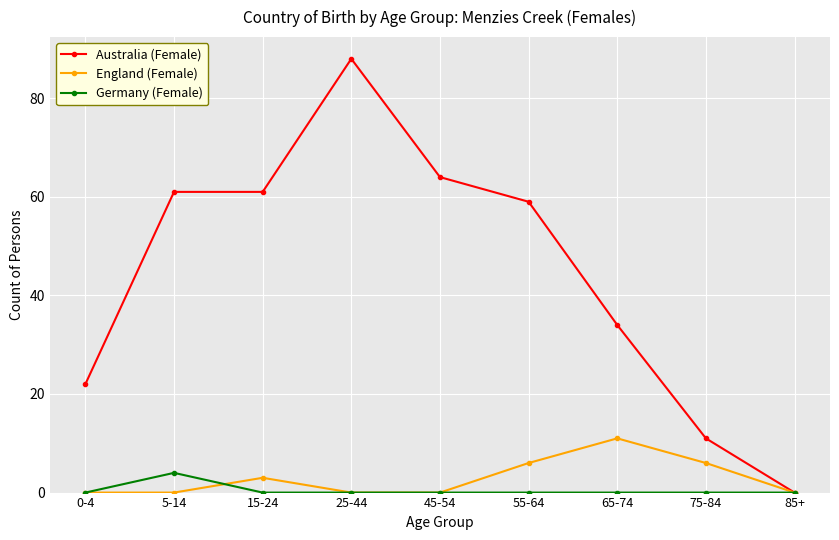

Which series has the largest total across all categories?

Australia (Female)